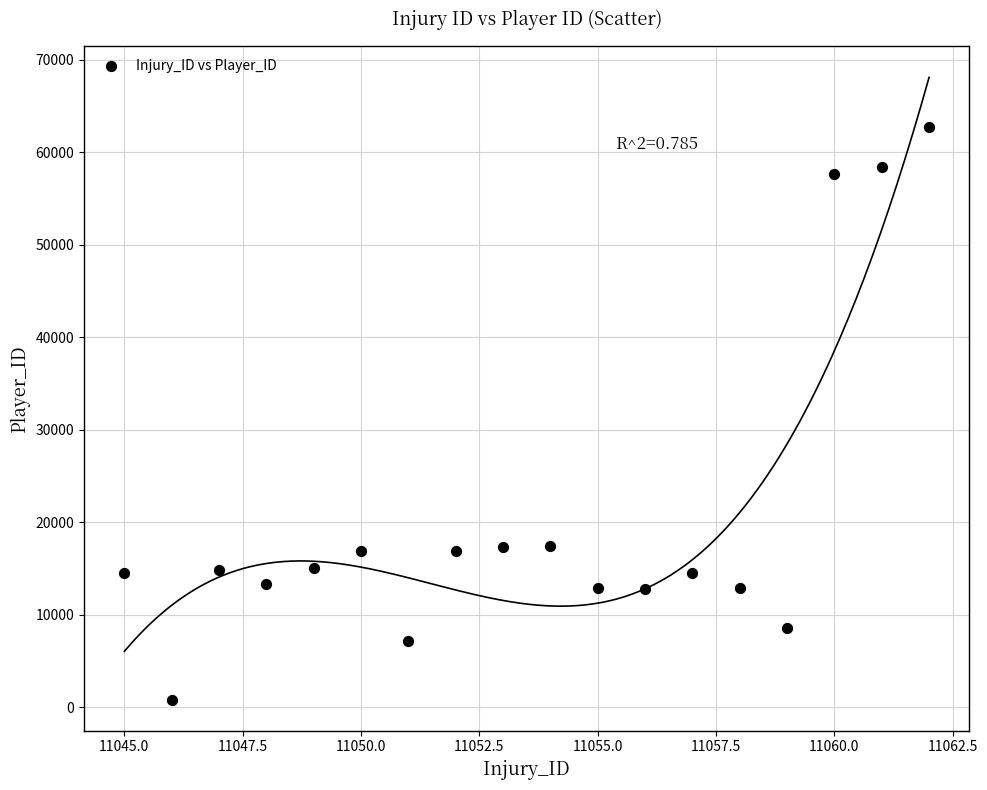

What is the range of X values (max minus min)?

17